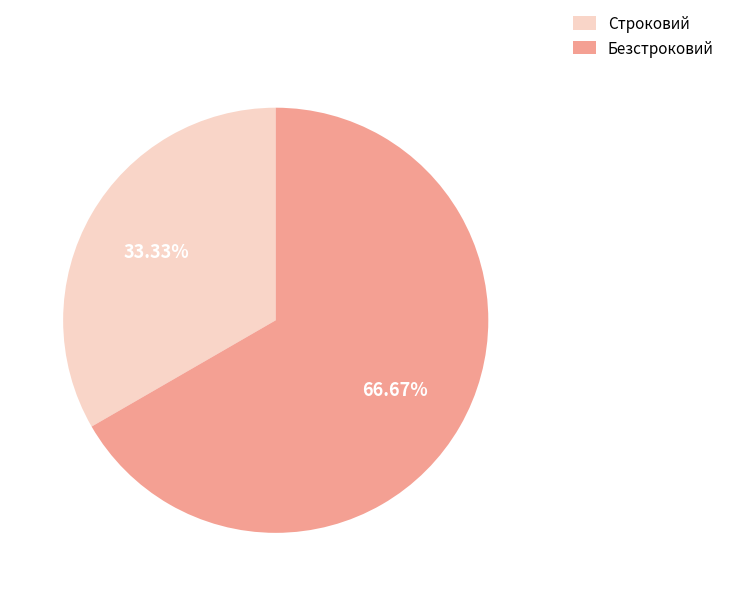

To the nearest percent, what is the difference between the largest and smallest slice percentages?

33%